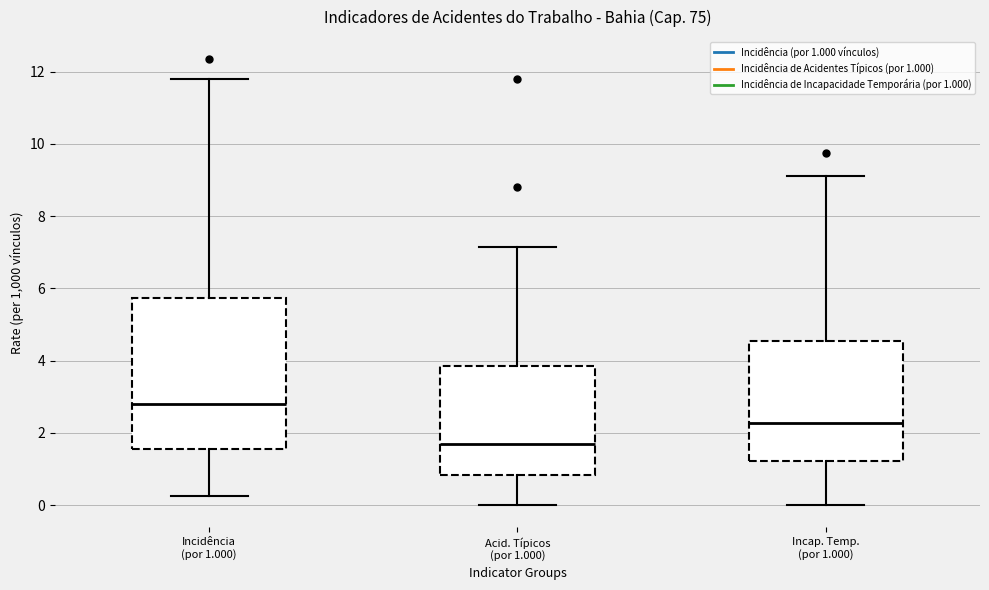

Which box has the highest median line?

Incidência (por 1.000)